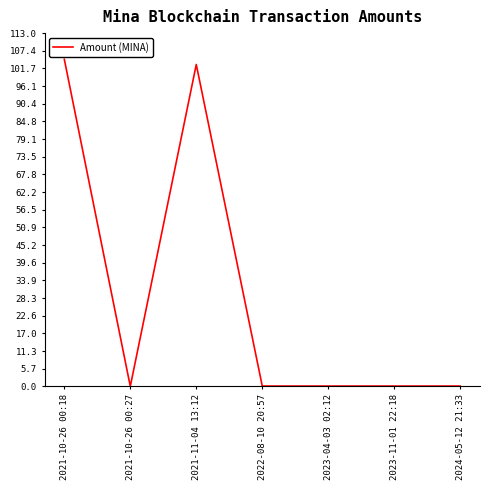

How many lines are shown in the chart?

1